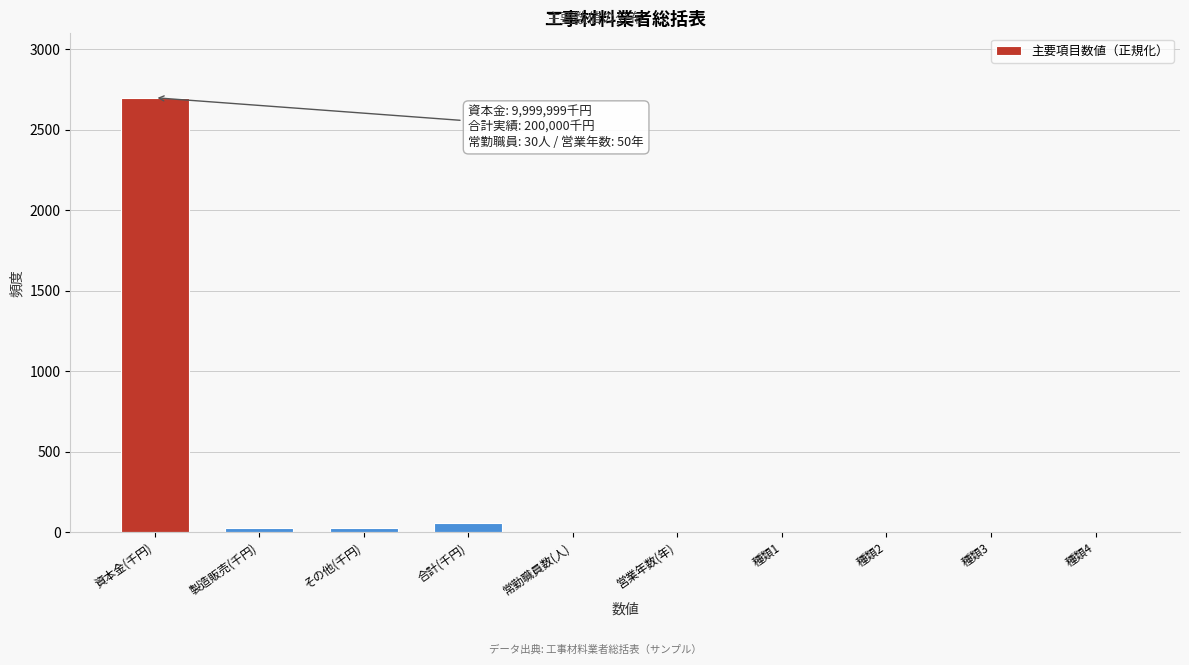

Is it true that the value at 営業年数(年) is 0.0?

True